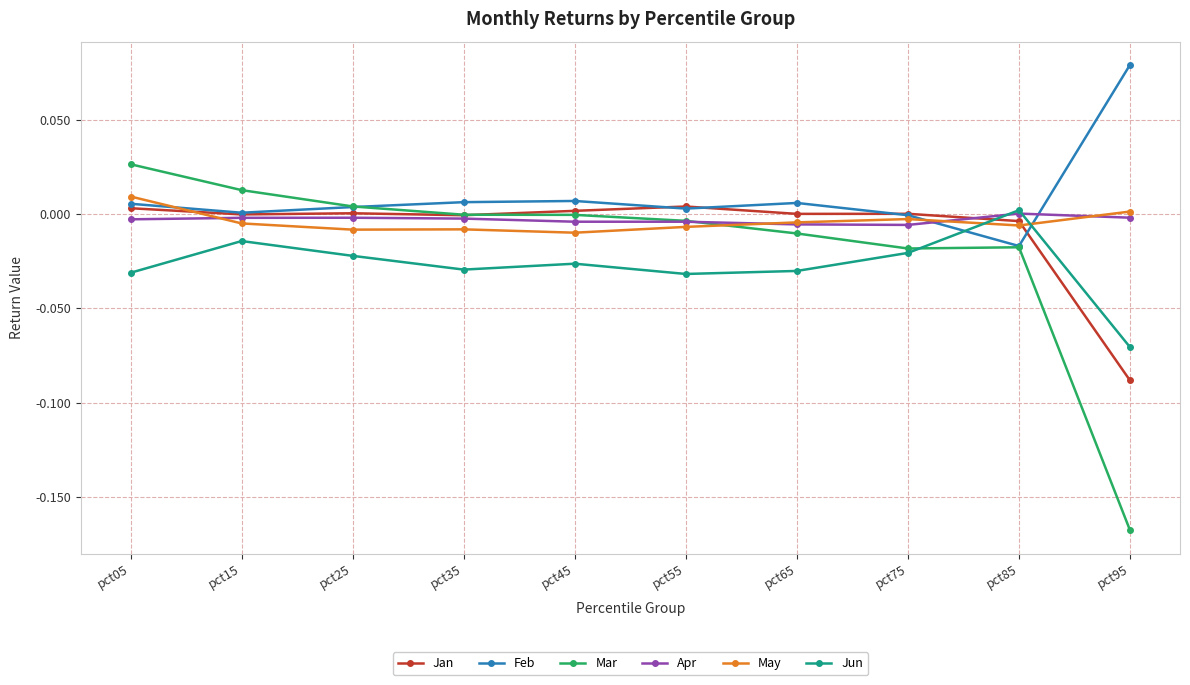

What is the difference between the second highest and minimum values in the Mar series?

0.2